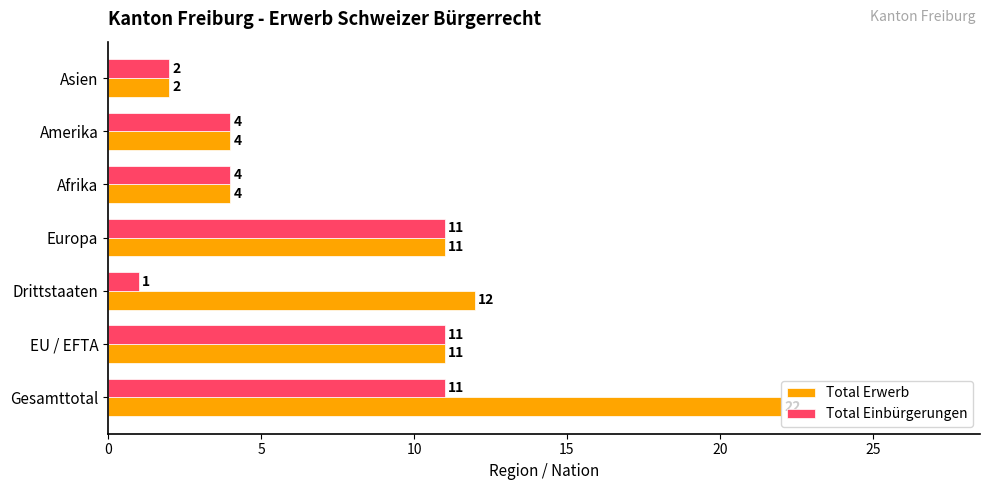

Count the number of categories in the chart.

7